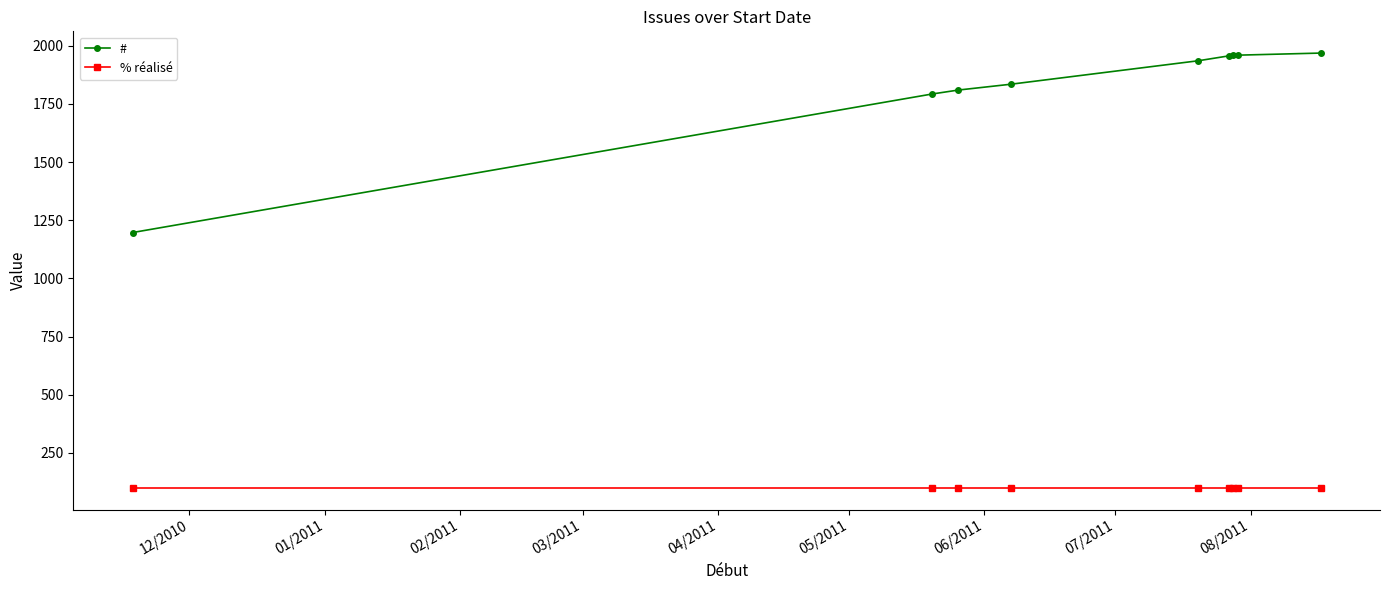

True or false: % réalisé and # cross at least once.

False